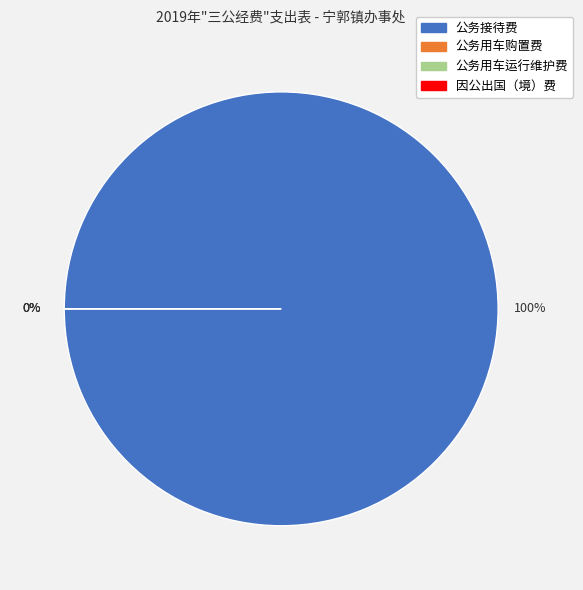

Rank the categories by value from highest to lowest.

公务接待费, 公务用车购置费, 公务用车运行维护费, 因公出国（境）费